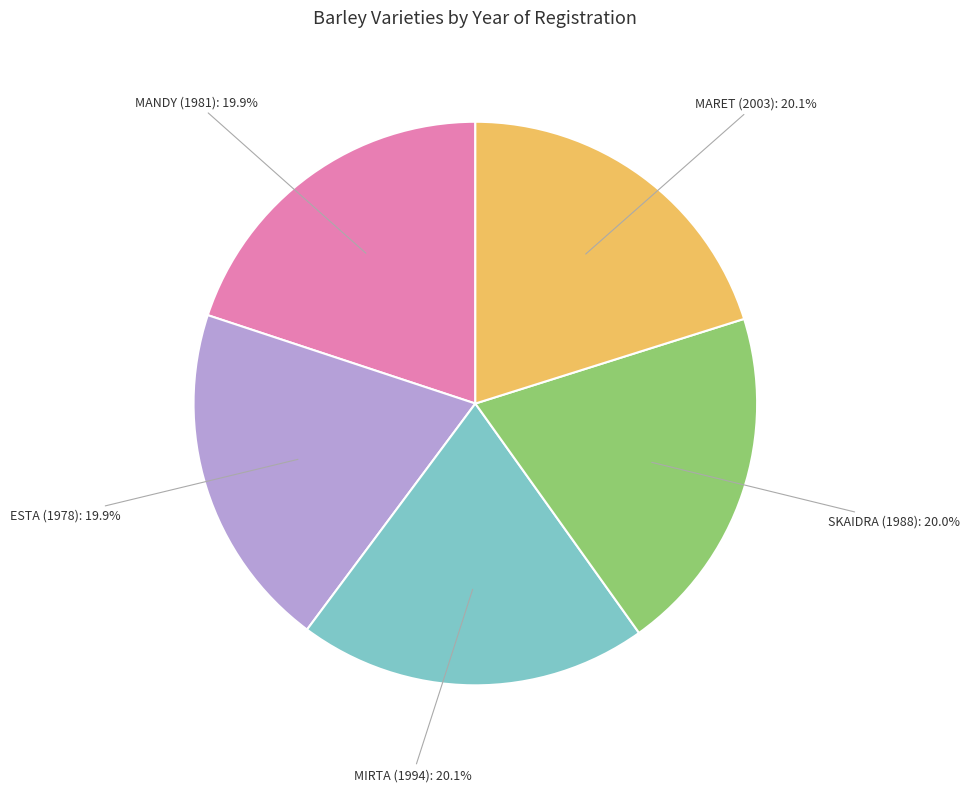

How much of the chart is everything except MANDY (1981)?

80.1%